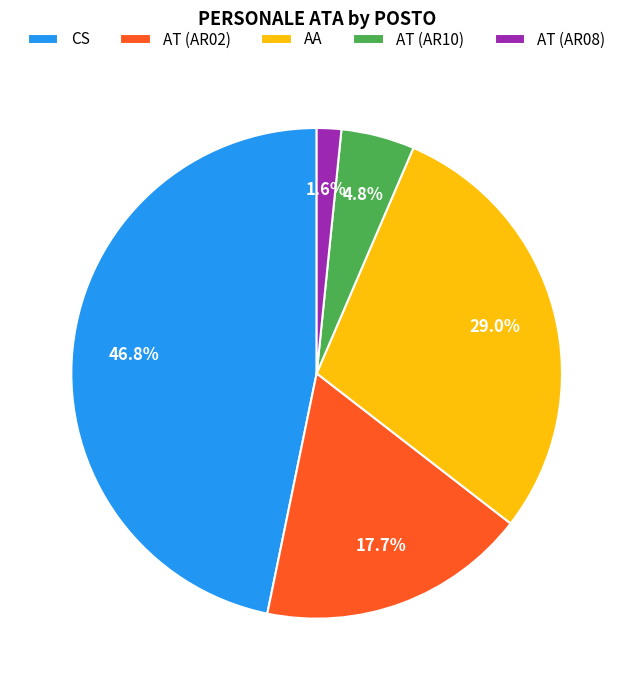

Is there a majority slice in this chart?

No